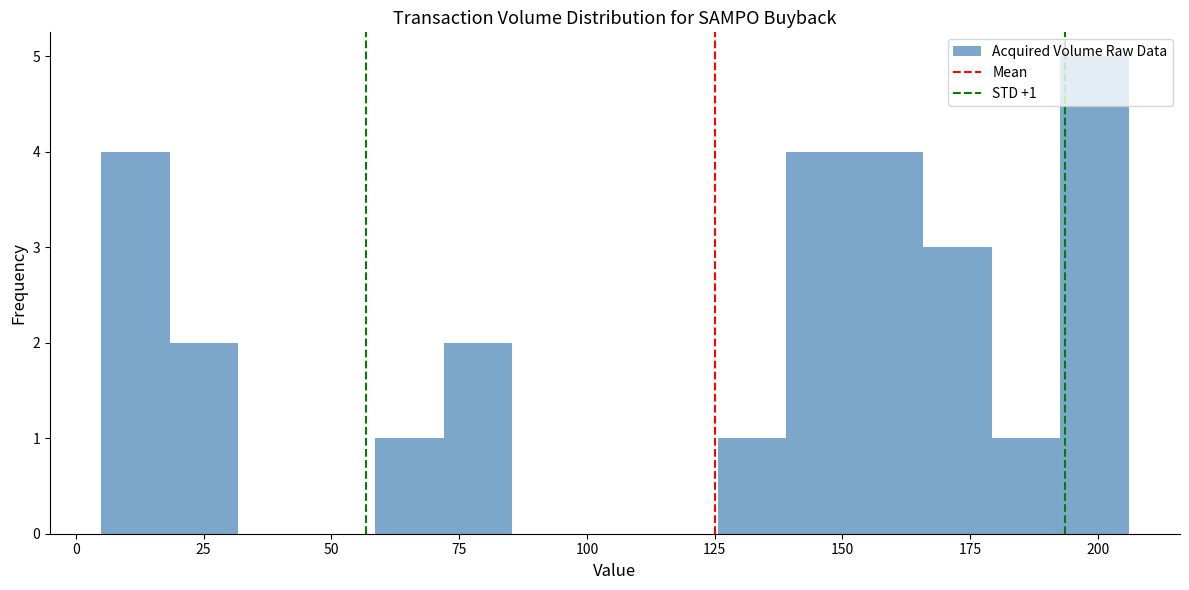

Around what value on the x-axis is the tallest bar? Give the approximate position of its centre, as read against the axis.

200